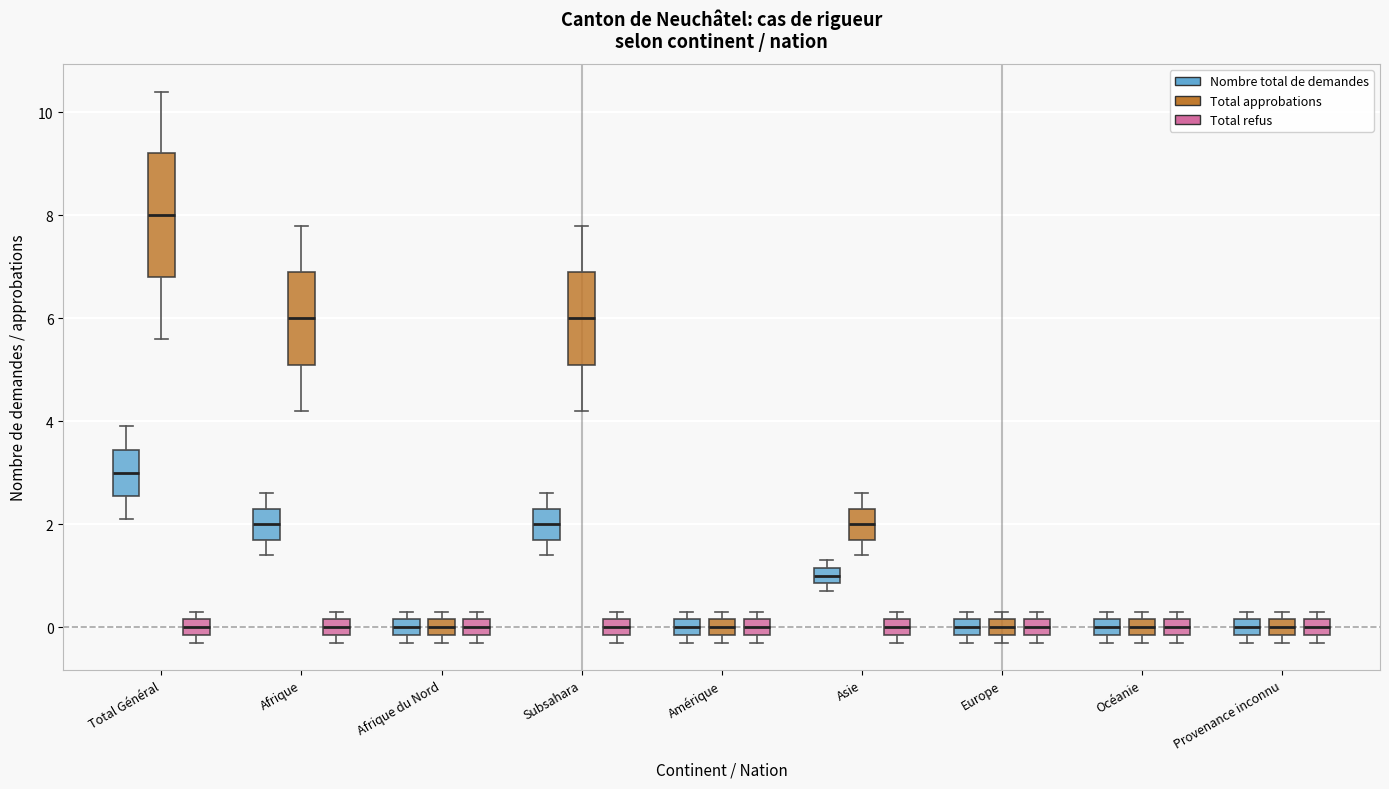

Which box is the tallest, from its lower edge to its upper edge?

Total Général (Total approbations)